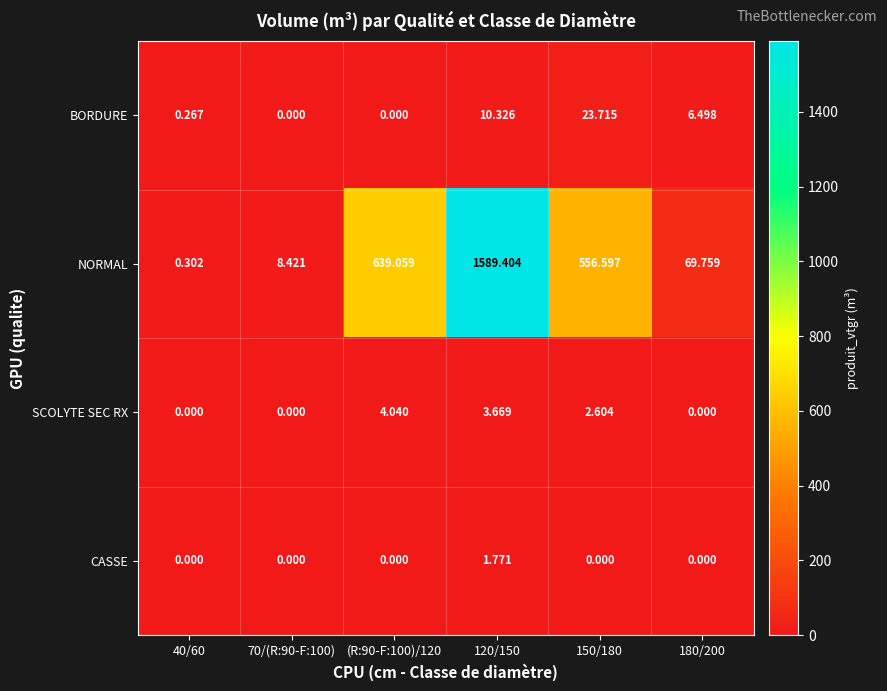

Which series changed the most between 120/150 and 180/200?

NORMAL